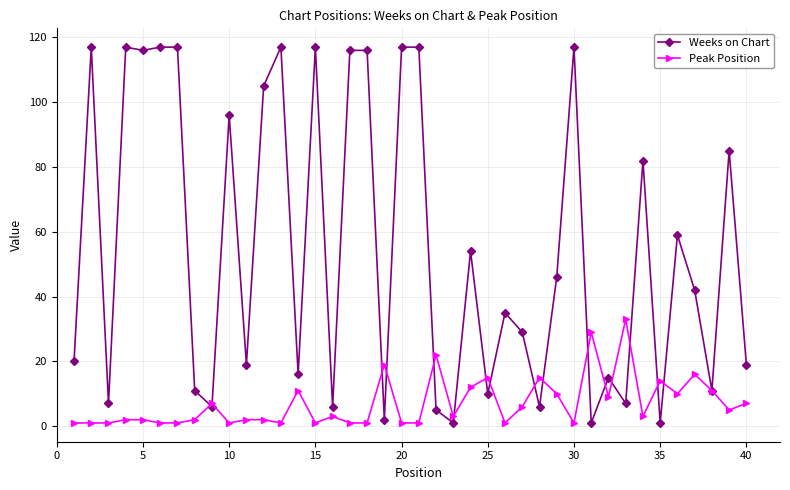

How many lines are shown in the chart?

2